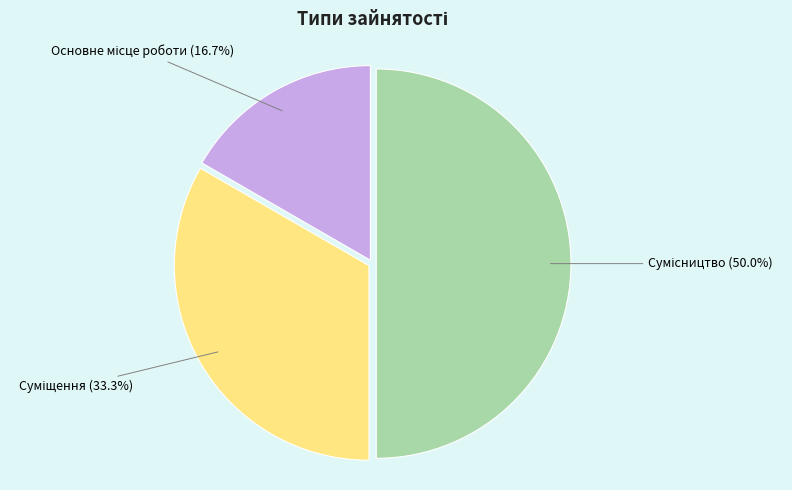

What is the smallest slice in the pie chart?

Основне місце роботи